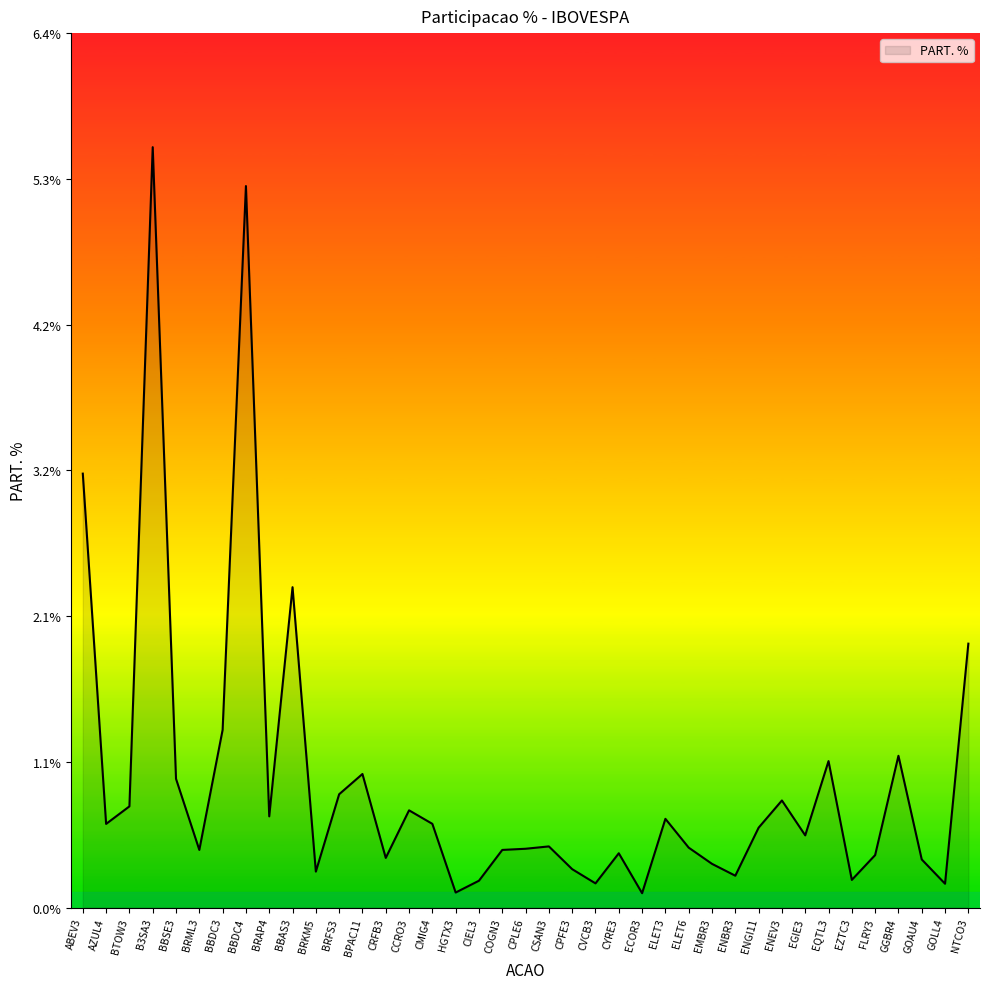

What is the sum of the values at GGBR4 and EQTL3?

2.2